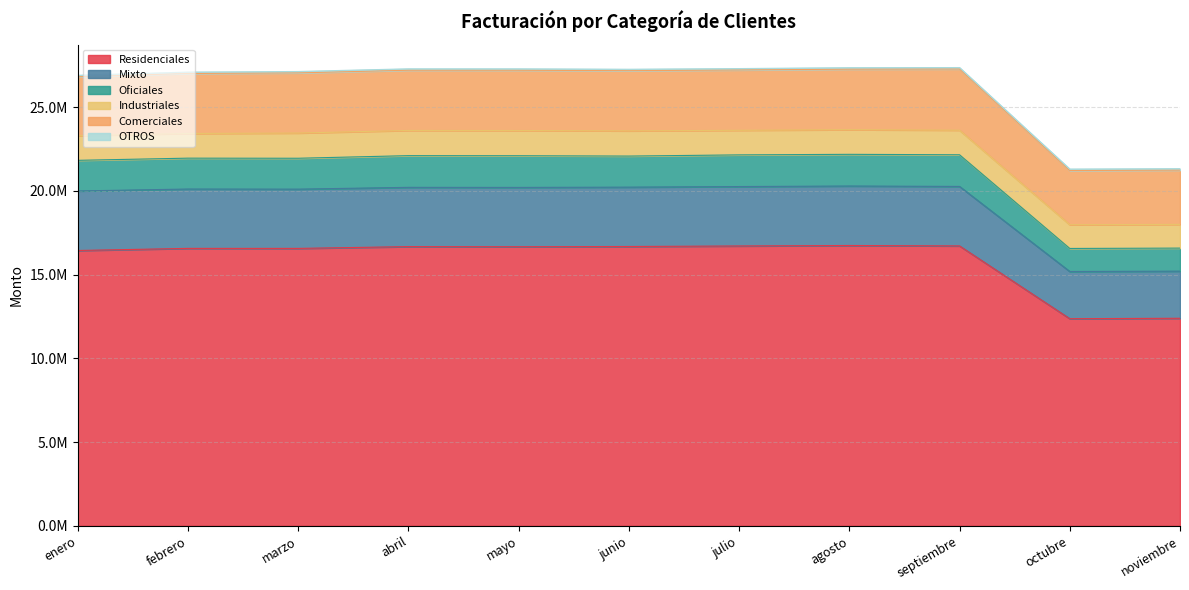

Does the chart have visible grid lines?

Yes